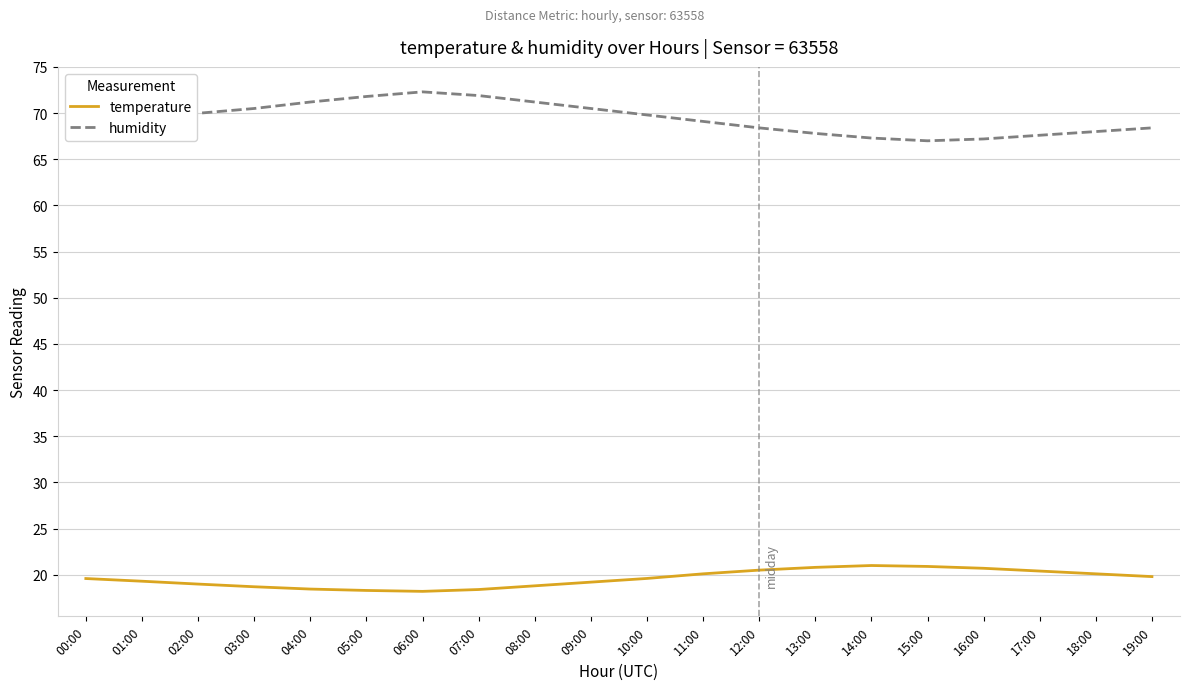

What position from the right is 16:00?

4